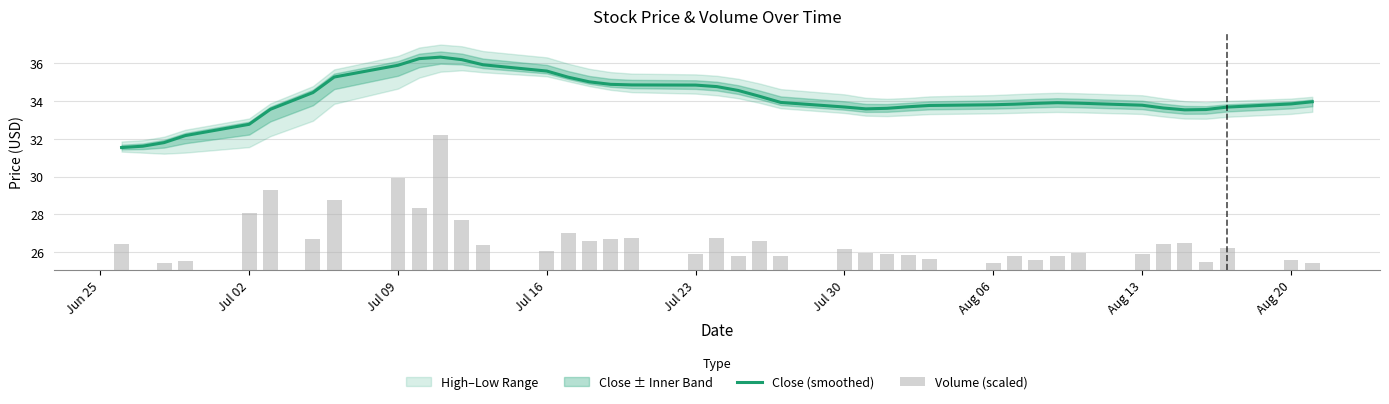

What is the average value of the Volume (scaled) series?

1.5